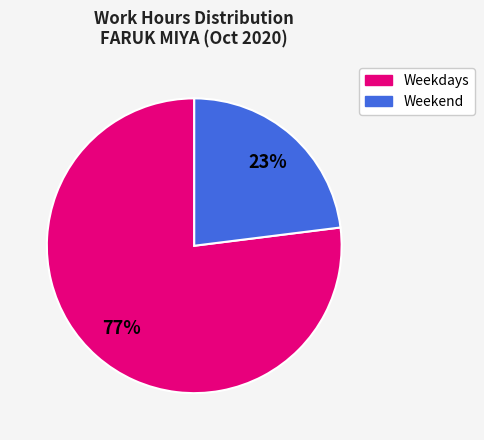

To the nearest percent, what is the average slice percentage?

50%